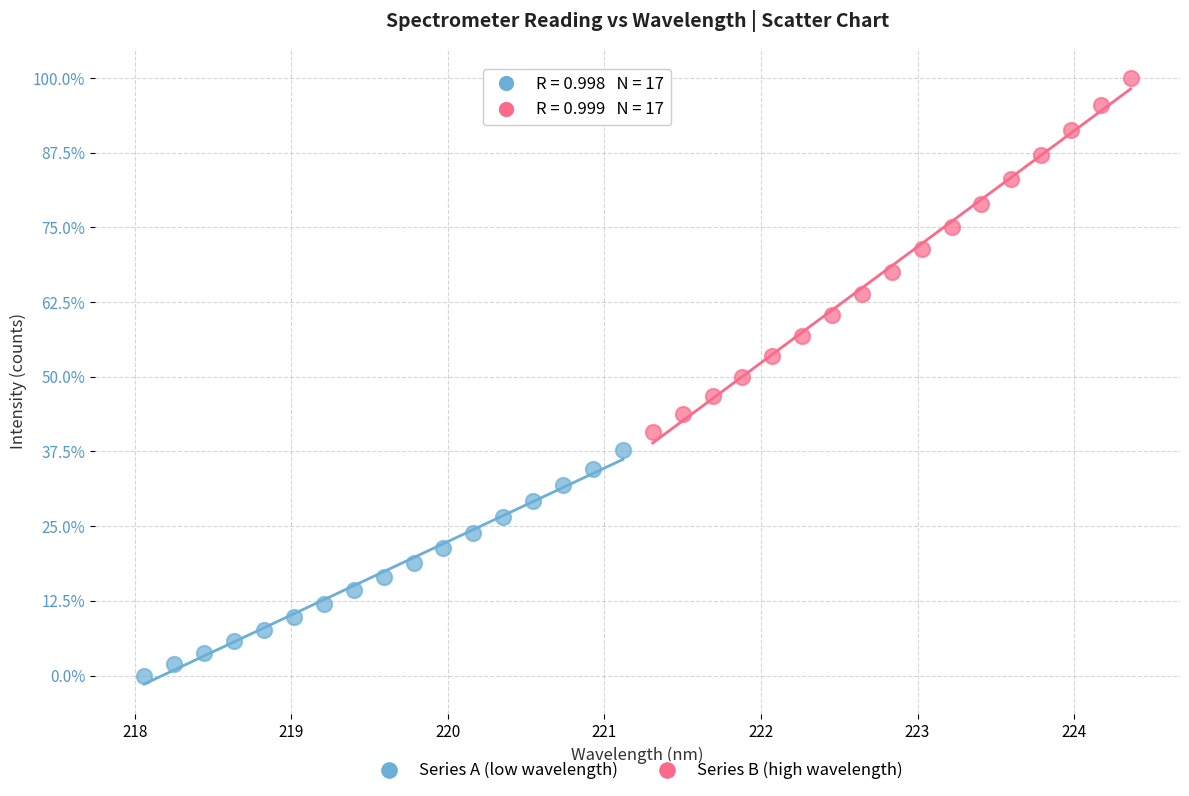

Which series contains the lowest Y value?

Series A (low wavelength)